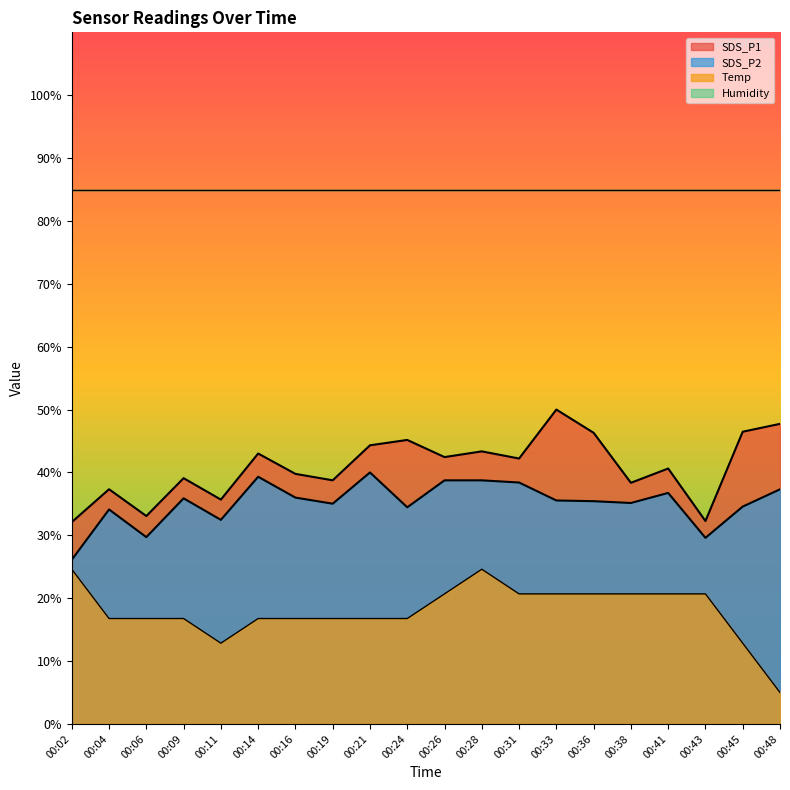

True or false: Temp and SDS_P2 cross at least once.

False